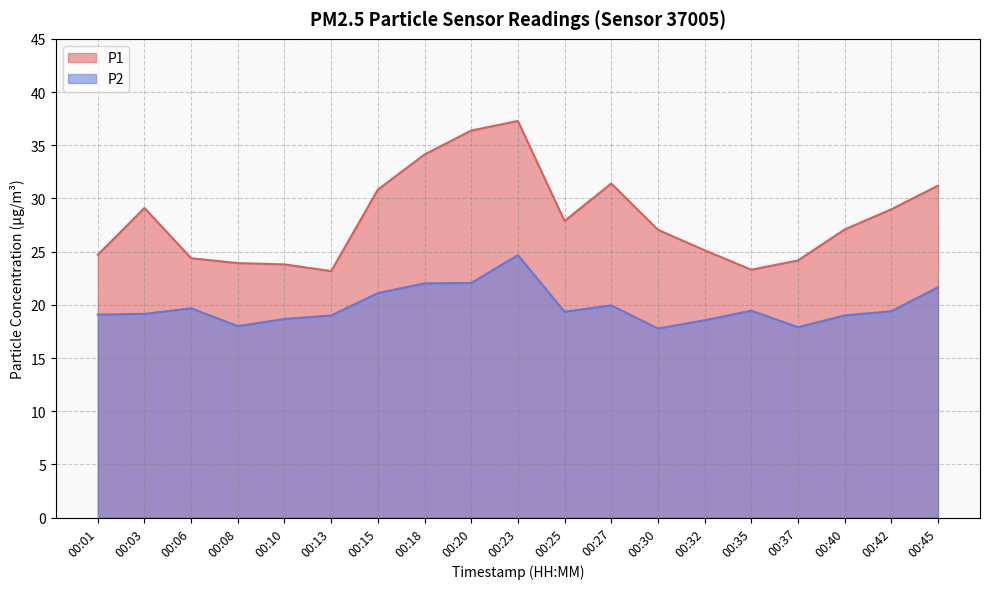

How many data points in P2 are above 19?

12